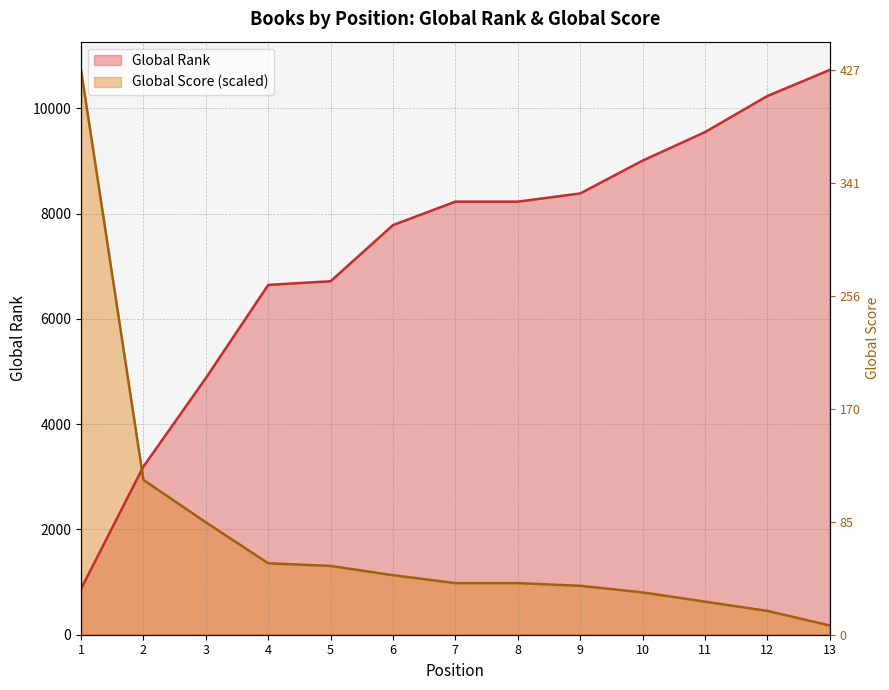

The value of Global Score at 5 is 548.0. True or false?

False